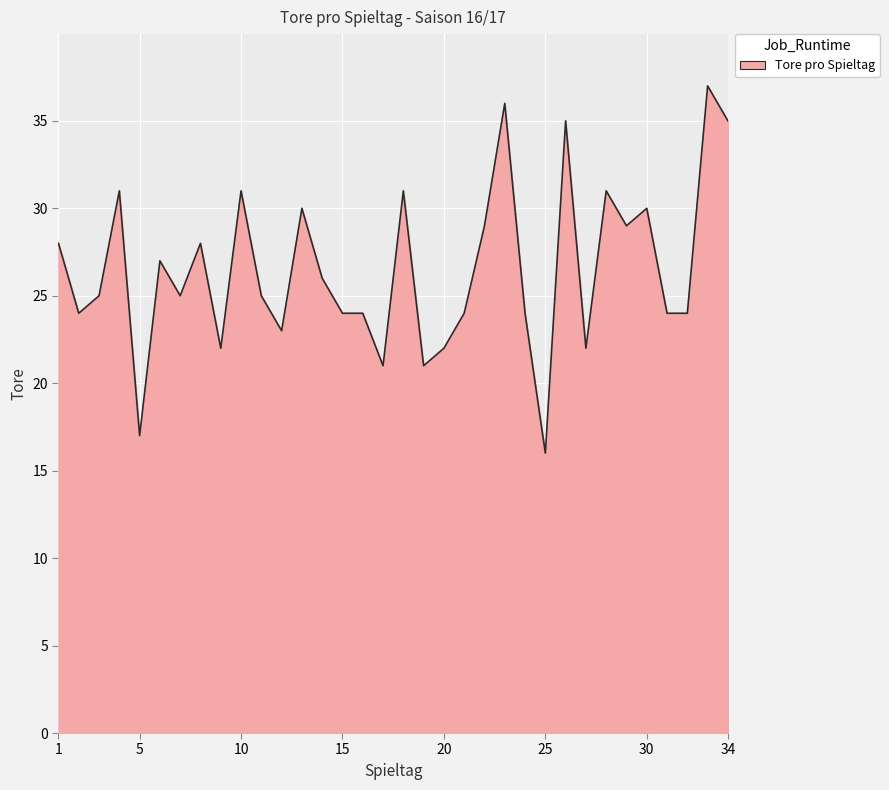

What is the smallest value displayed?

16